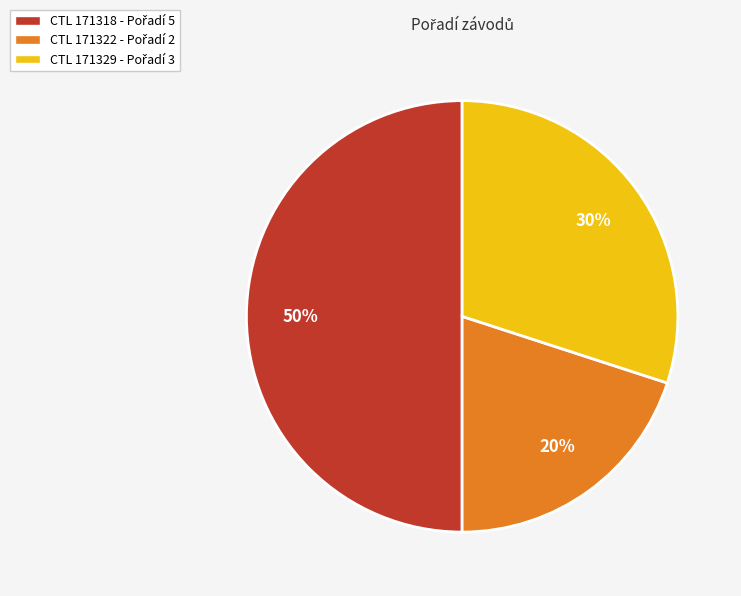

To the nearest percent, what is the average slice percentage?

33%